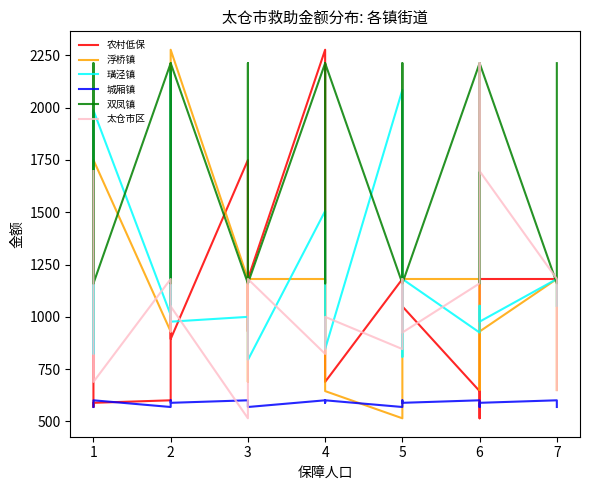

True or false: 浮桥镇 and 双凤镇 cross at least once.

True